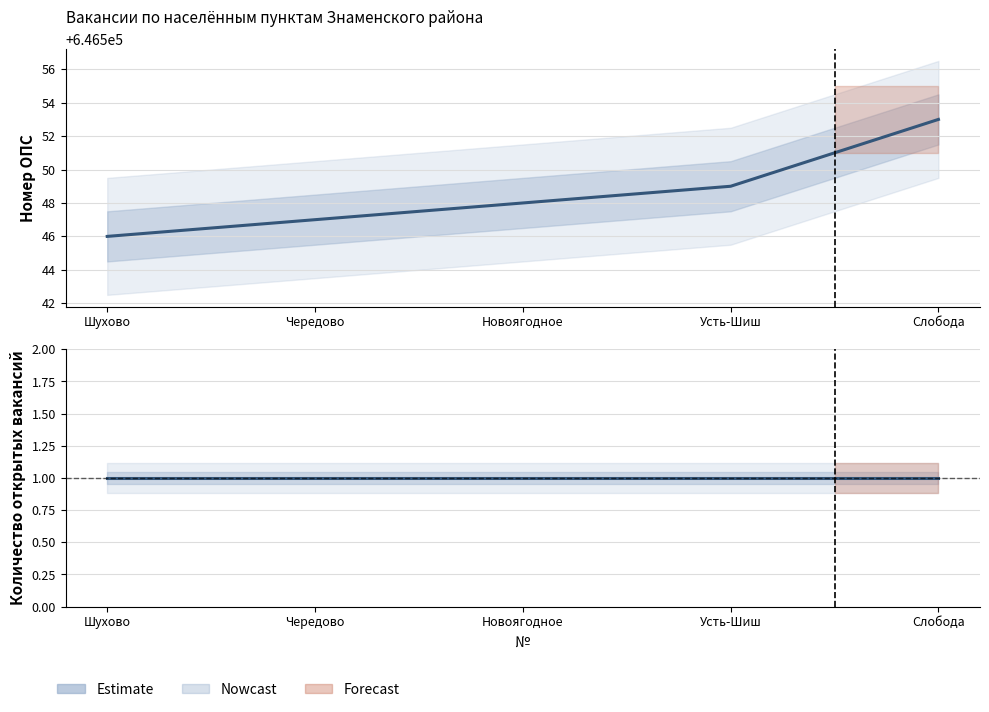

What is the difference between the Номер ОПС values at Шухово and Слобода?

7